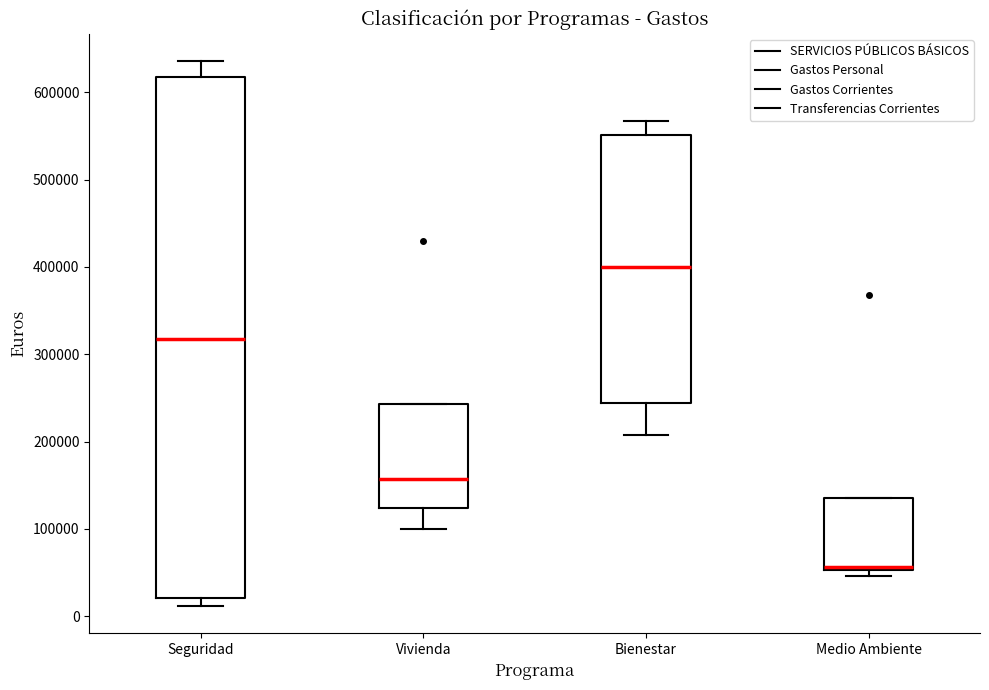

Reading left to right, transcribe this box plot: for each box, give where its median line is, the range the box spans, and where its two whiskers end, as read against the y-axis. The values are not printed on the chart, so give them approximately, as read against the axis.

Seguridad: median 320000, box 20000 to 620000, whiskers 10000 to 640000
Vivienda: median 160000, box 120000 to 240000, whiskers 100000 to 240000
Bienestar: median 400000, box 240000 to 550000, whiskers 210000 to 570000
Medio Ambiente: median 60000, box 50000 to 140000, whiskers 50000 (just below the box's lower edge) to 140000